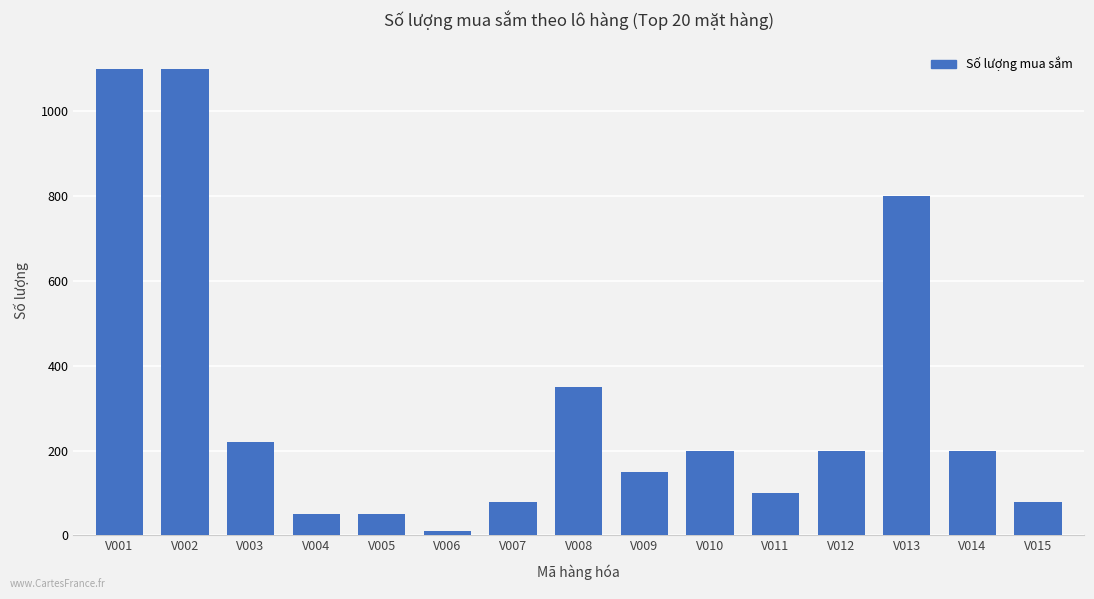

What is the average value?

313